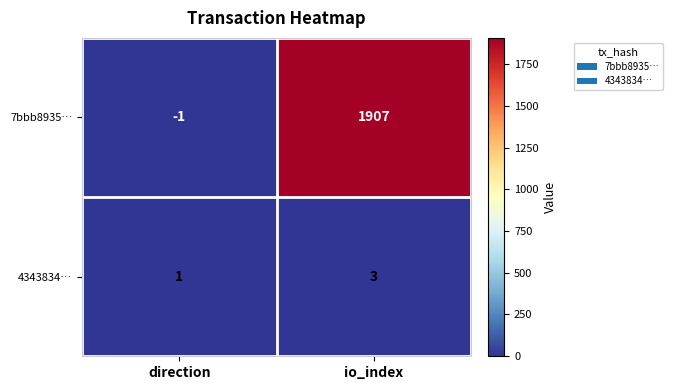

Which series has the widest spread of values?

7bbb8935…